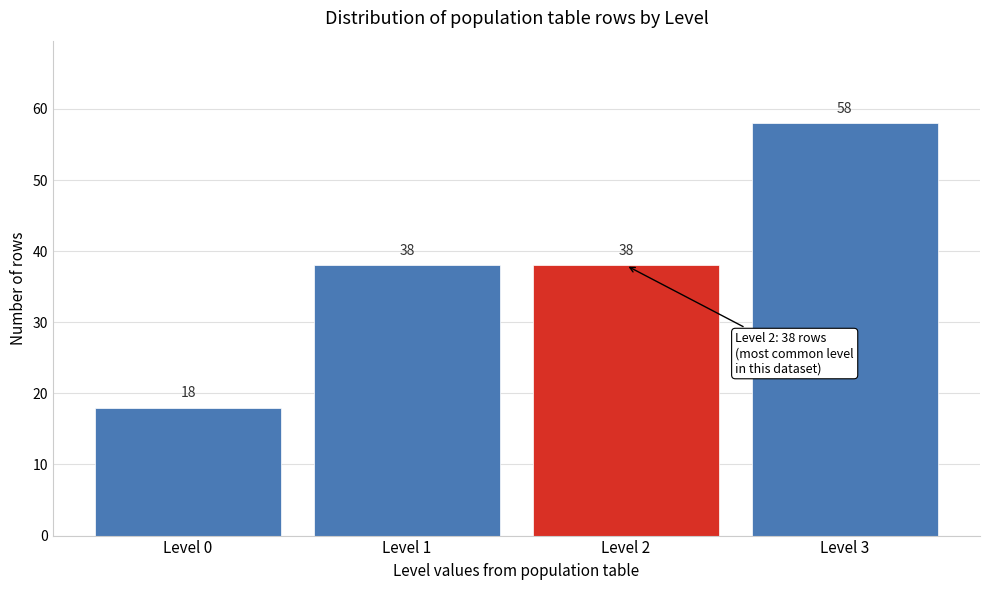

Over which range of the x-axis is the bar tallest?

2.5 to 3.5